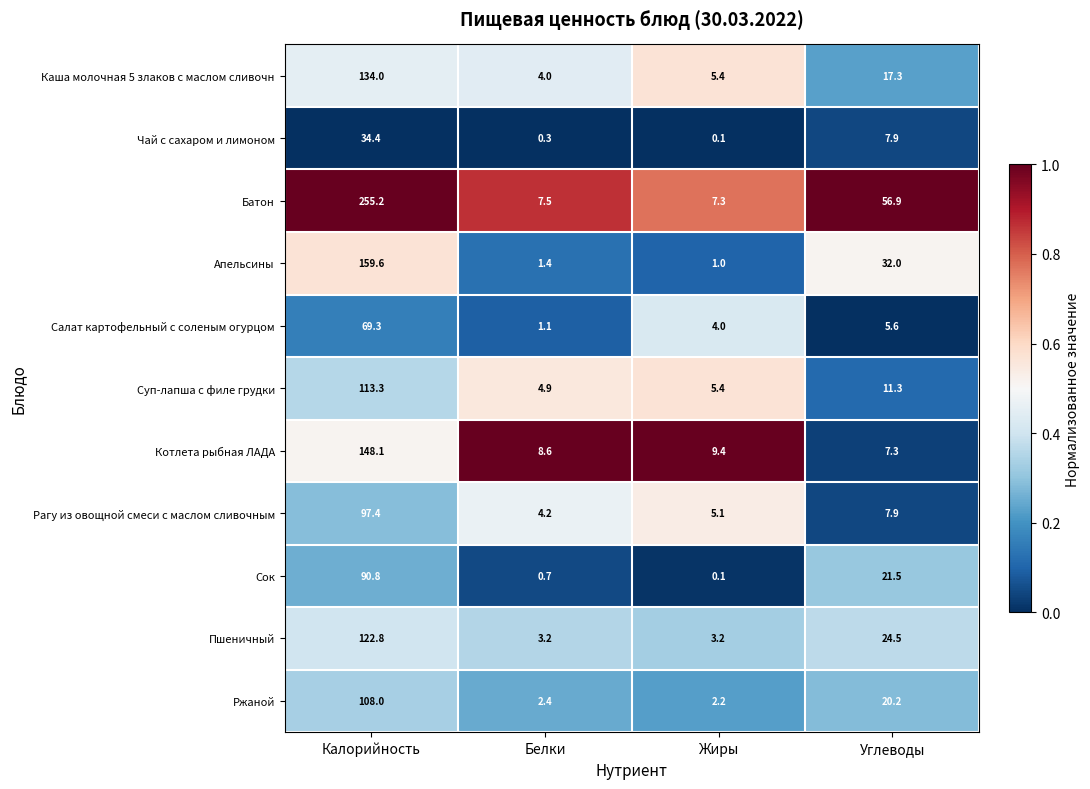

Between Калорийность and Жиры, which series saw the biggest shift?

Батон